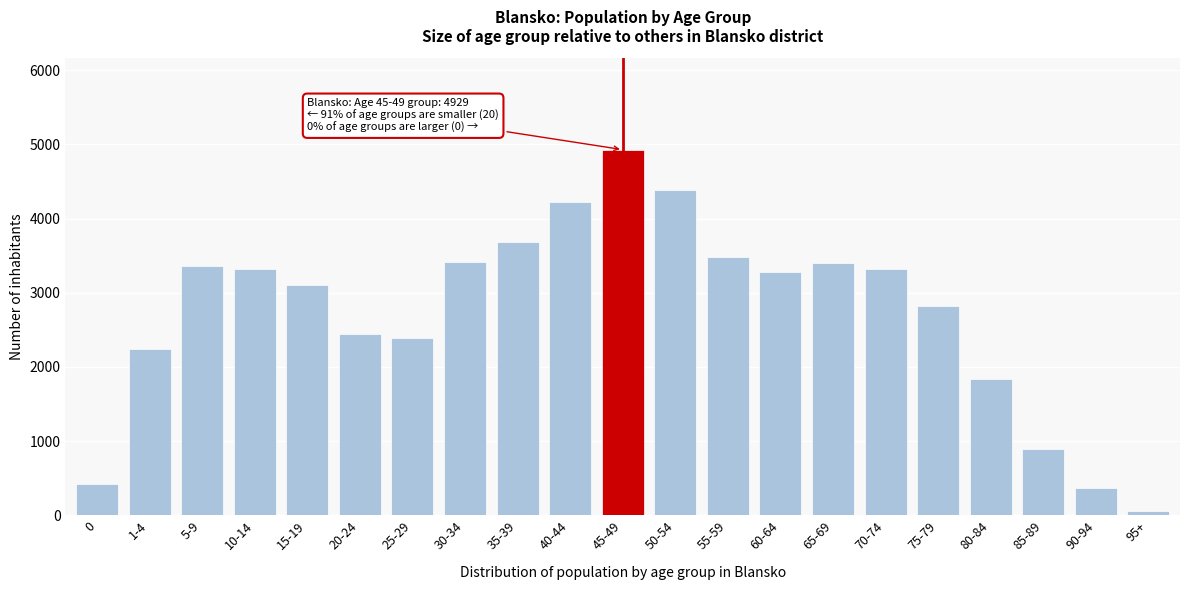

The value at 55-59 is 3480. True or false?

True